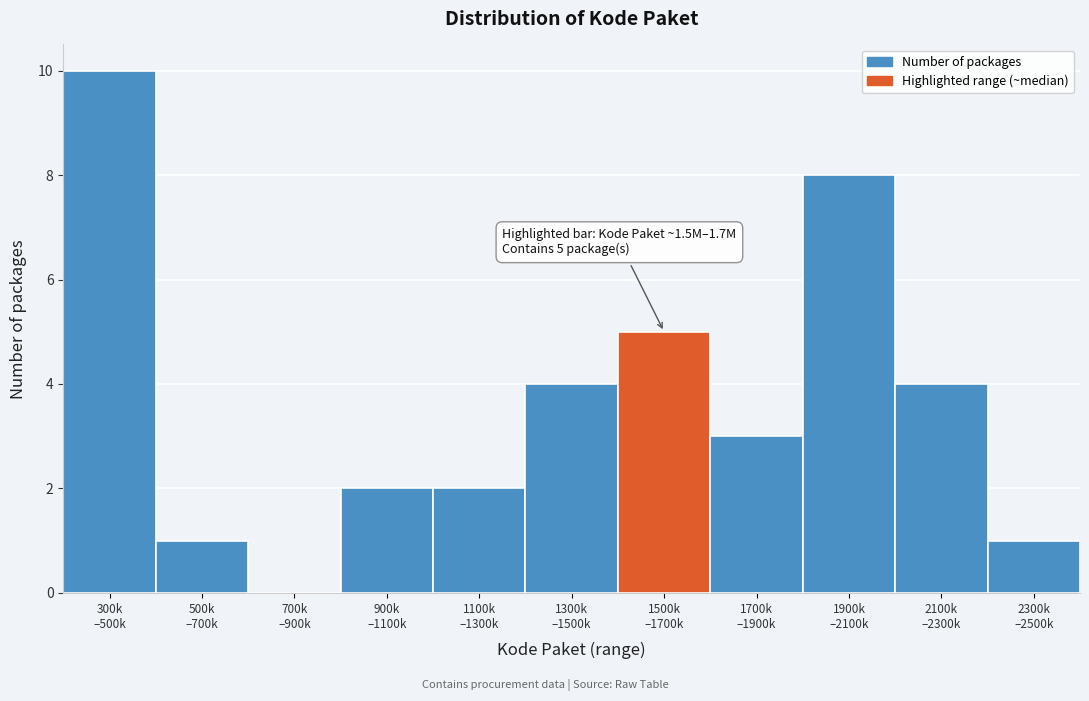

What is the sum of all values?

40